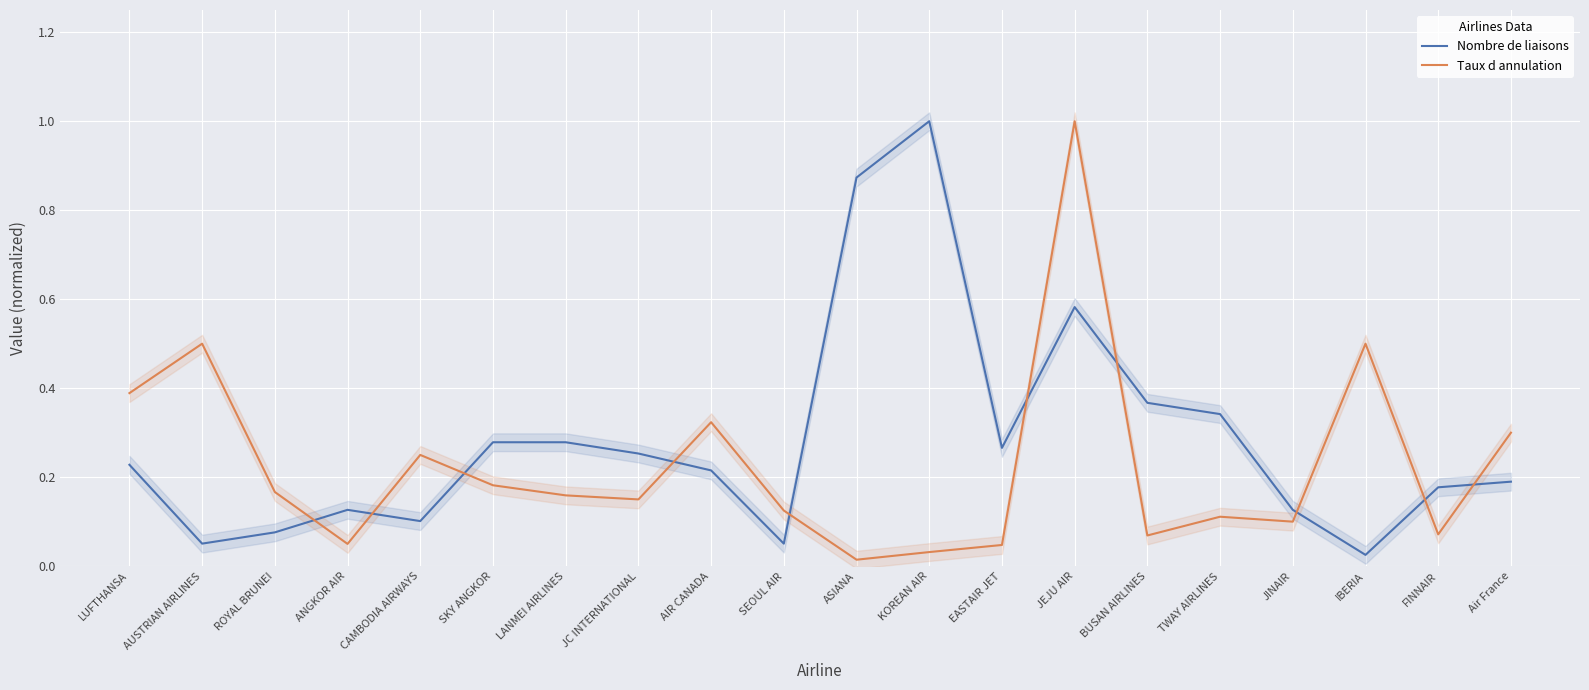

Where is the first local maximum for Taux d annulation?

AUSTRIAN AIRLINES